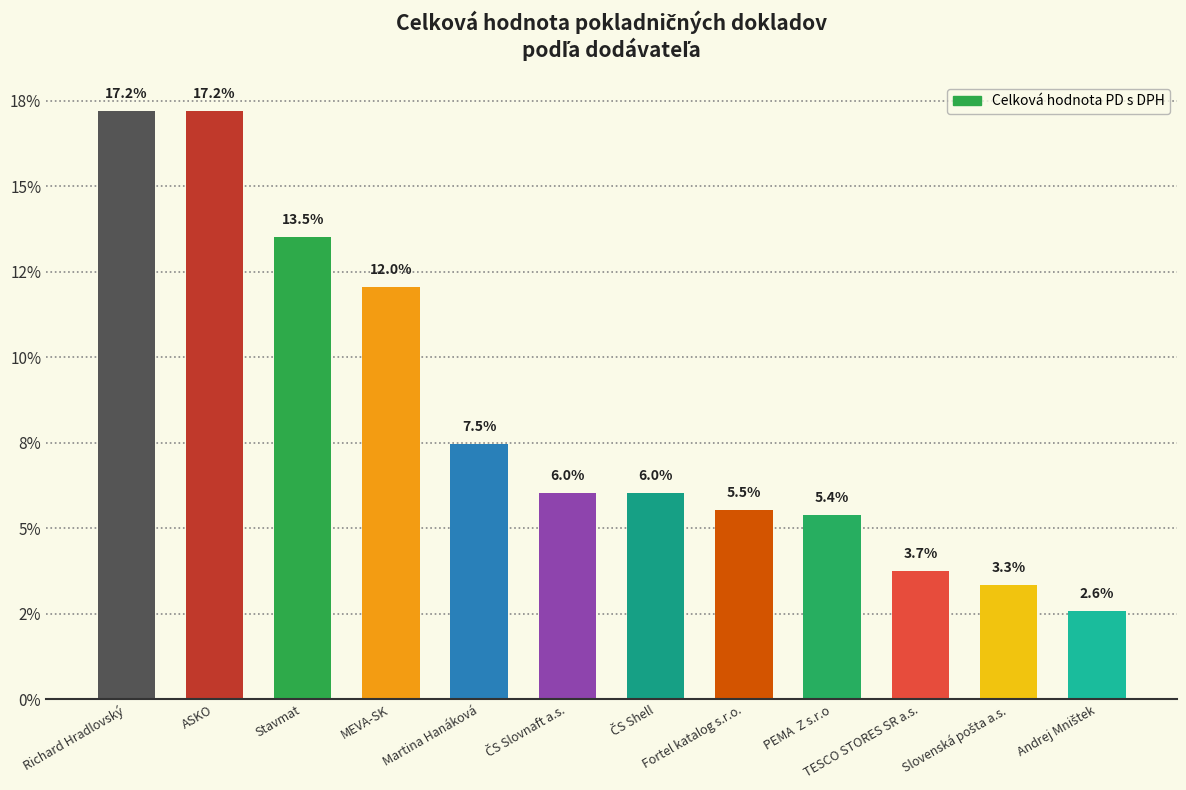

Rank the categories by value from lowest to highest.

Andrej Mništek, Slovenská pošta a.s., TESCO STORES SR a.s., PEMA  Z s.r.o, Fortel katalog s.r.o., ČS Shell, ČS Slovnaft a.s., Martina Hanáková, MEVA-SK, Stavmat, Richard Hradlovský, ASKO